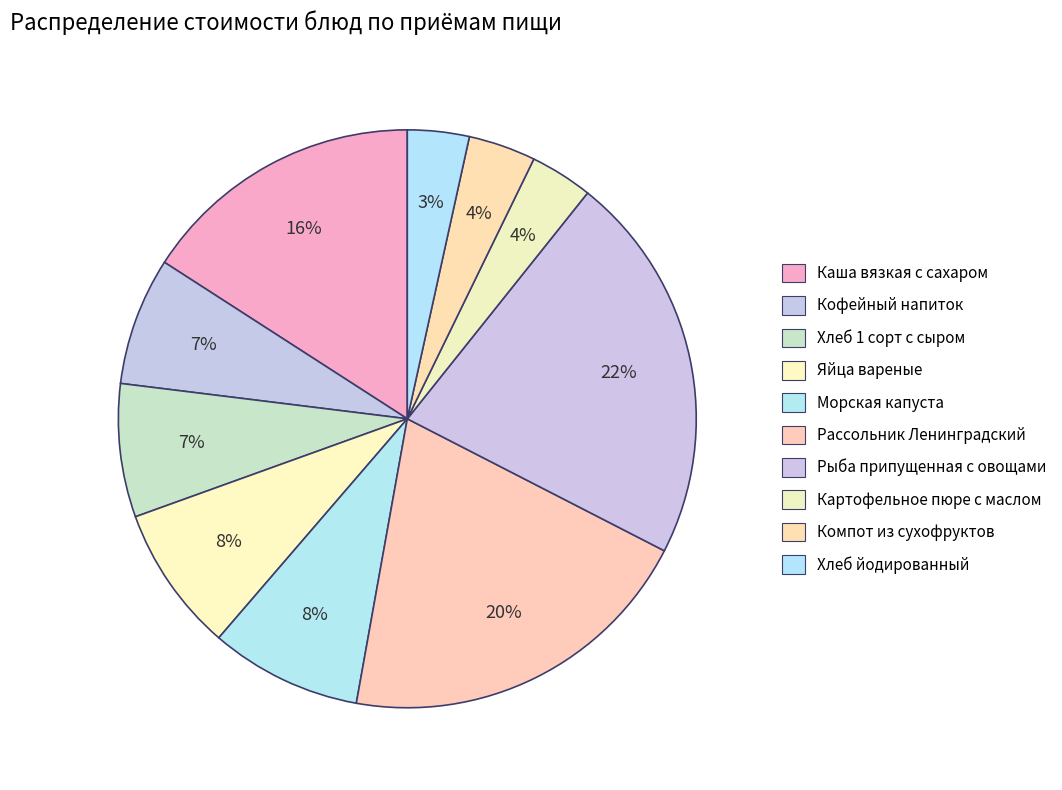

What percentage is the Рыба припущенная с овощами slice, to the nearest percent?

22%